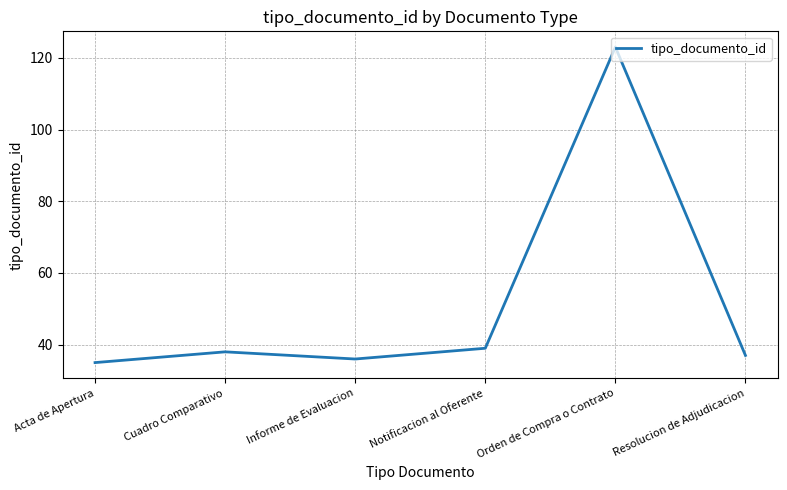

Approximately how many times larger is the value at Resolucion de Adjudicacion compared to Informe de Evaluacion?

1.0